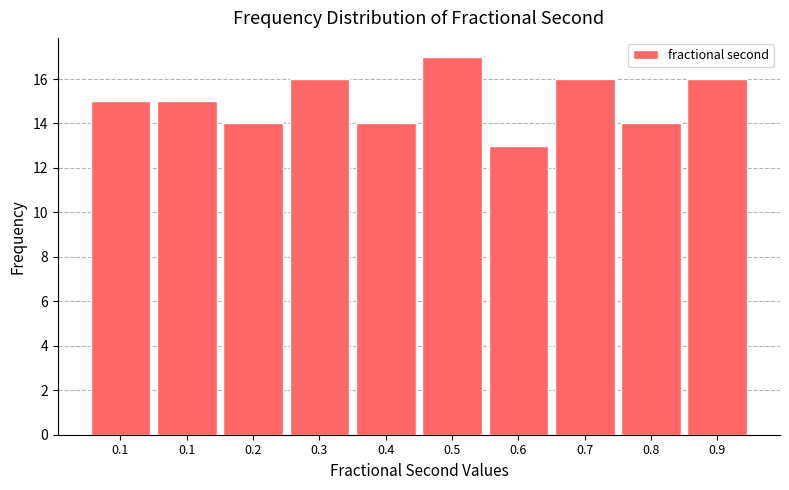

How many distinct data groups are displayed?

1